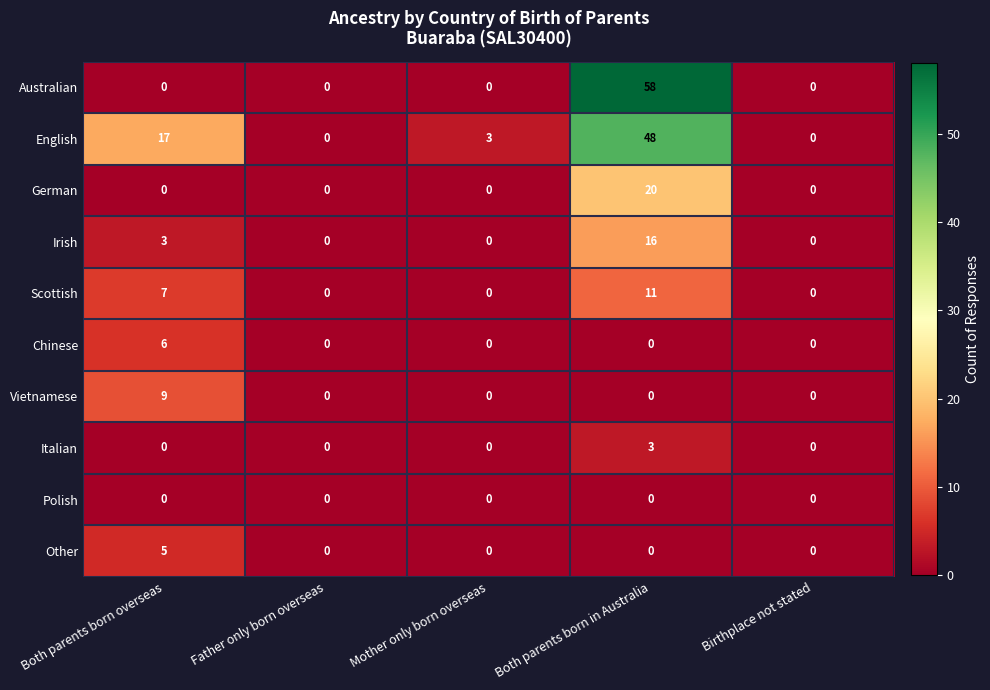

What is the difference between the highest and lowest values at Both parents born overseas?

17